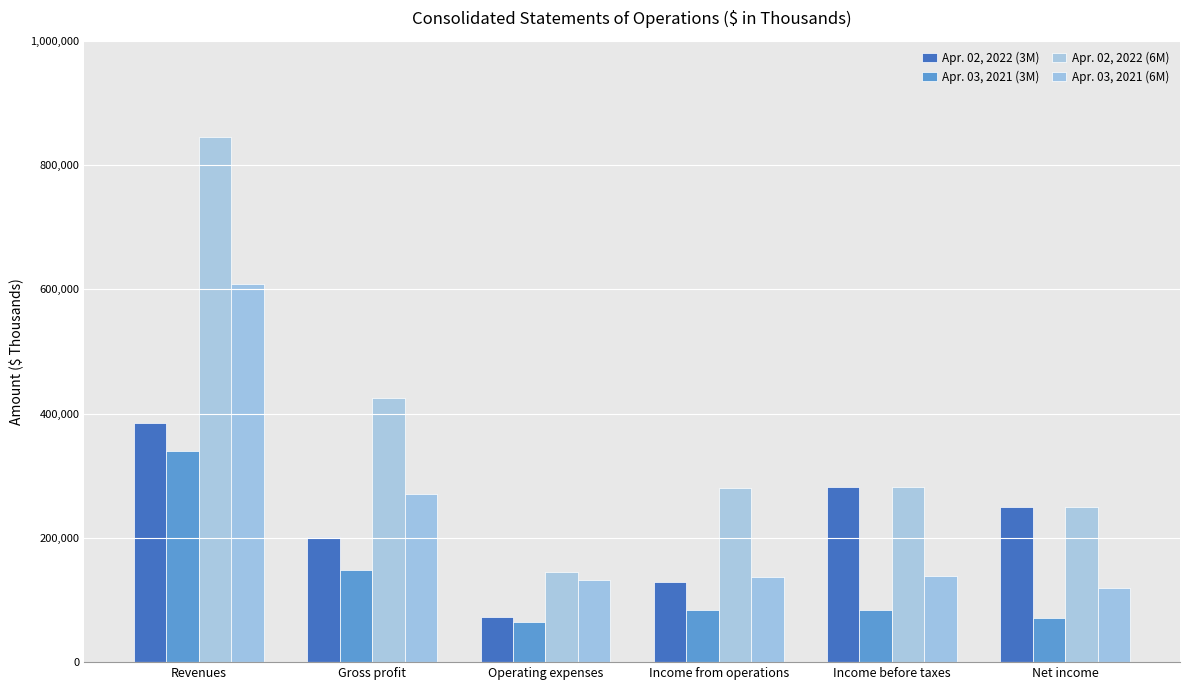

How many data points does each series have?

6